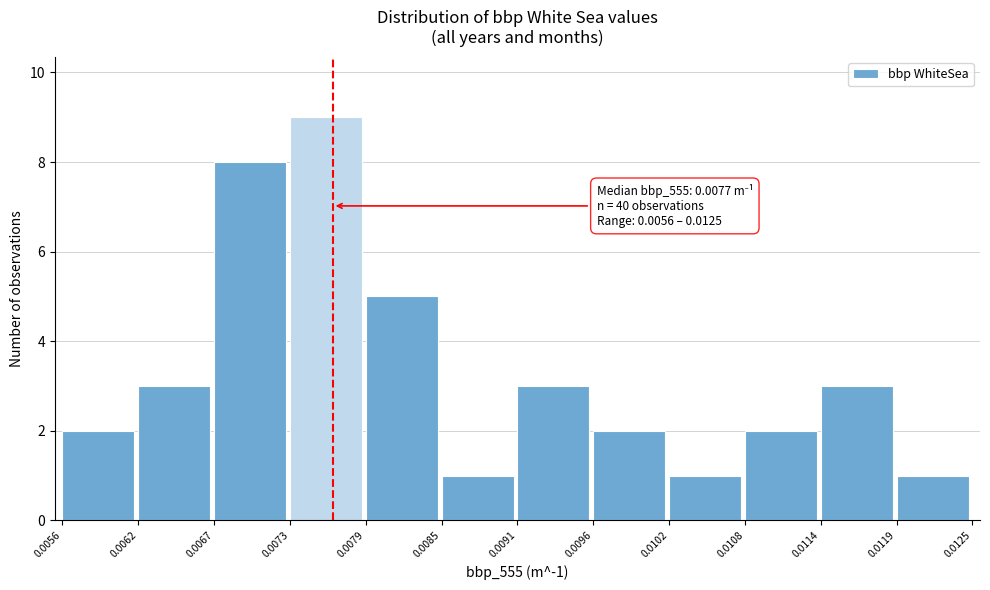

Which range on the x-axis has the tallest bar?

0.0073 to 0.0079